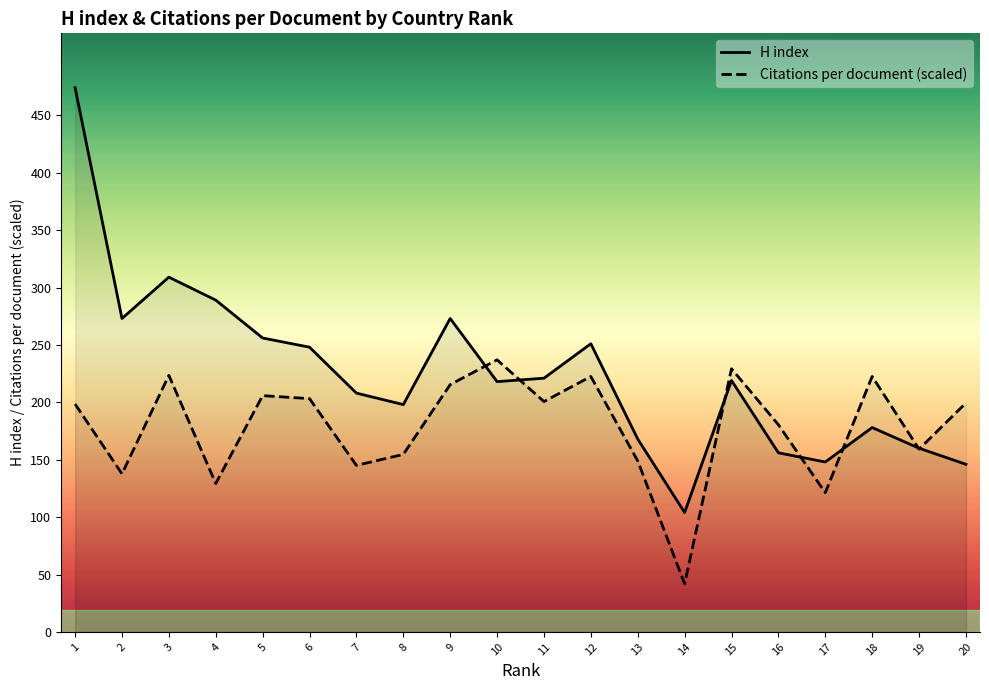

What is the lowest value of the Citations per document (scaled) series?

41.9